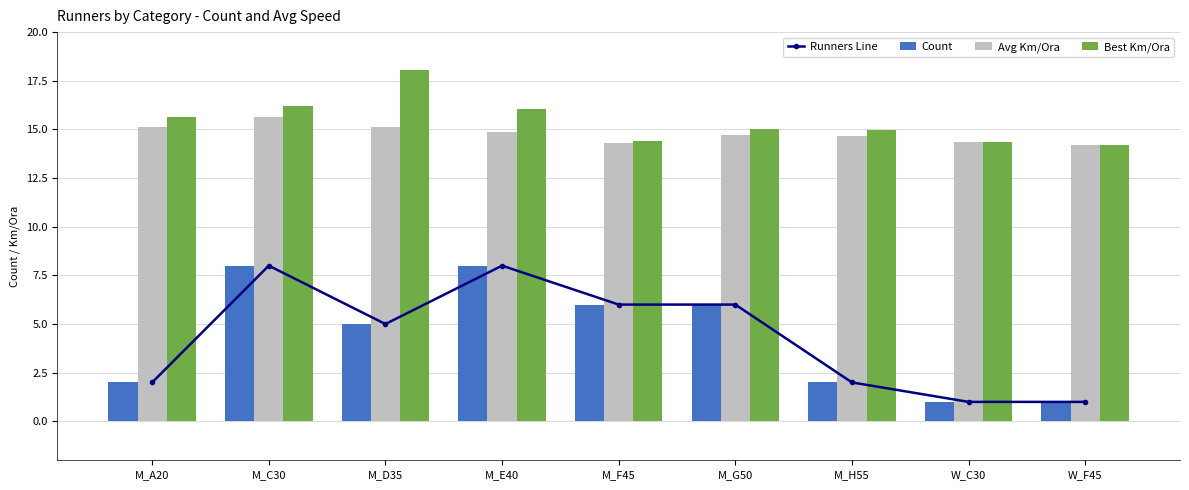

At W_C30, list the series in order from smallest to largest.

Runners Line, Count, Avg Km/Ora, Best Km/Ora